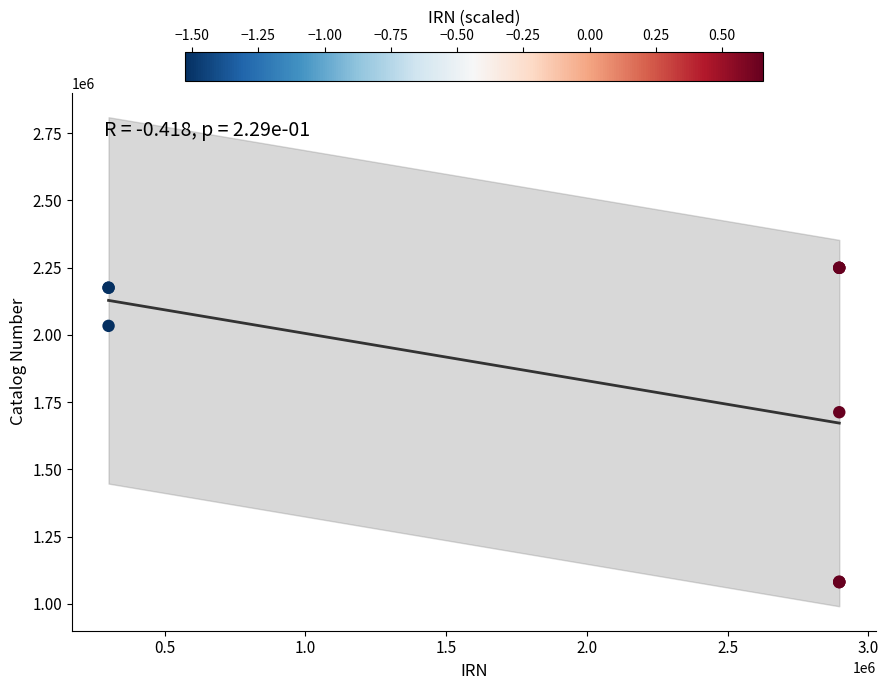

What Y value in the scatter plot is closest to 1665049?

1712353